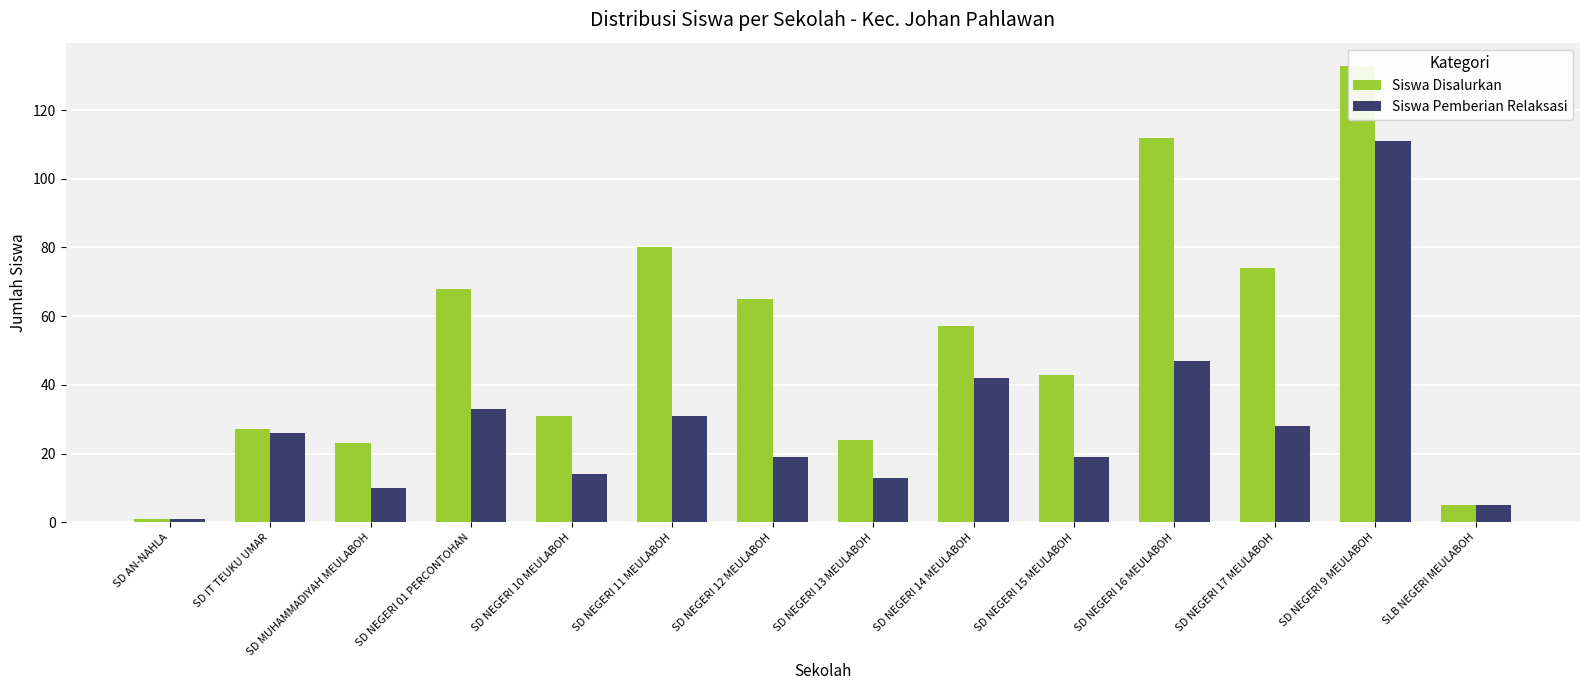

What is the greatest value displayed?

133